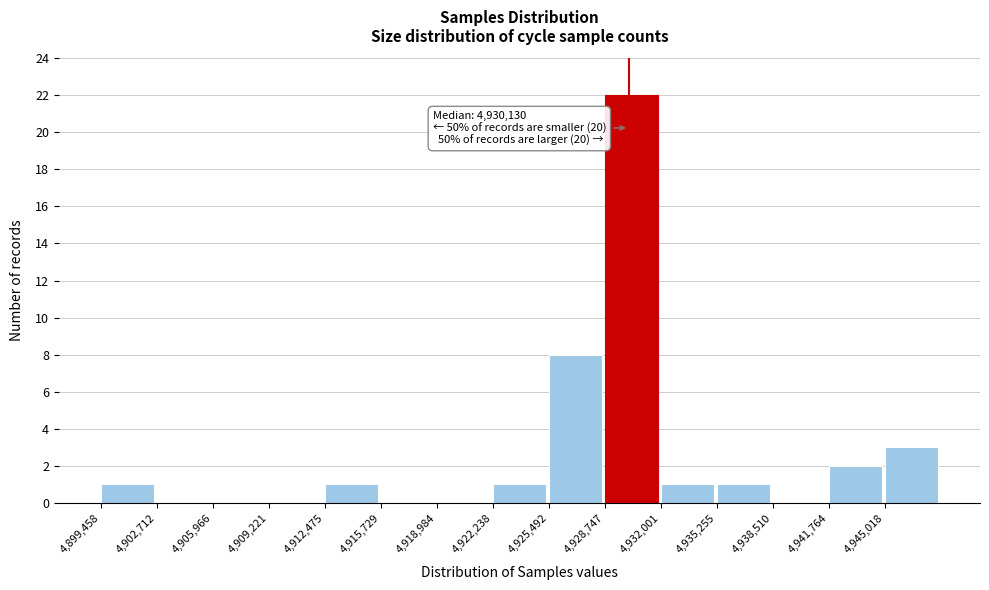

Over which range of the x-axis is the bar tallest?

4928500 to 4932000